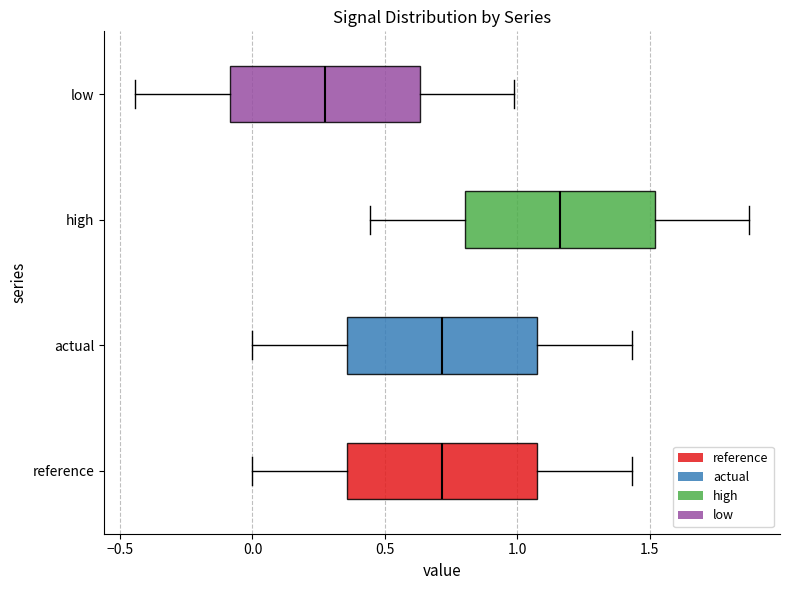

Where does the right whisker of the box for reference end on the x-axis? The values are not printed on the chart, so give them approximately, as read against the axis.

1.45